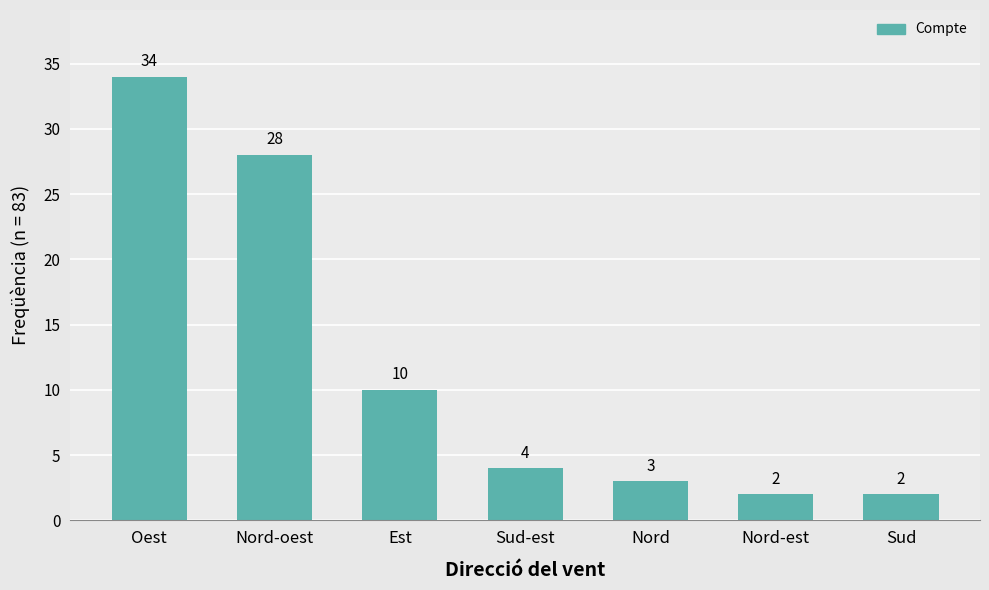

What is the value of the 6th bar from the left?

2